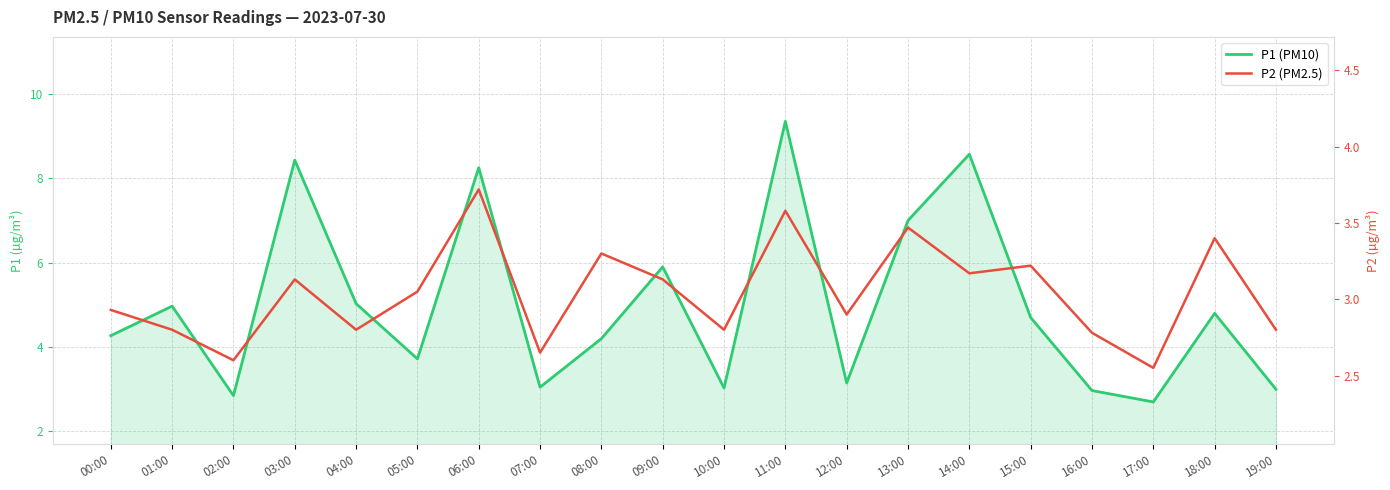

At 16:00, list the series in order from smallest to largest.

P2 (PM2.5), P1 (PM10)